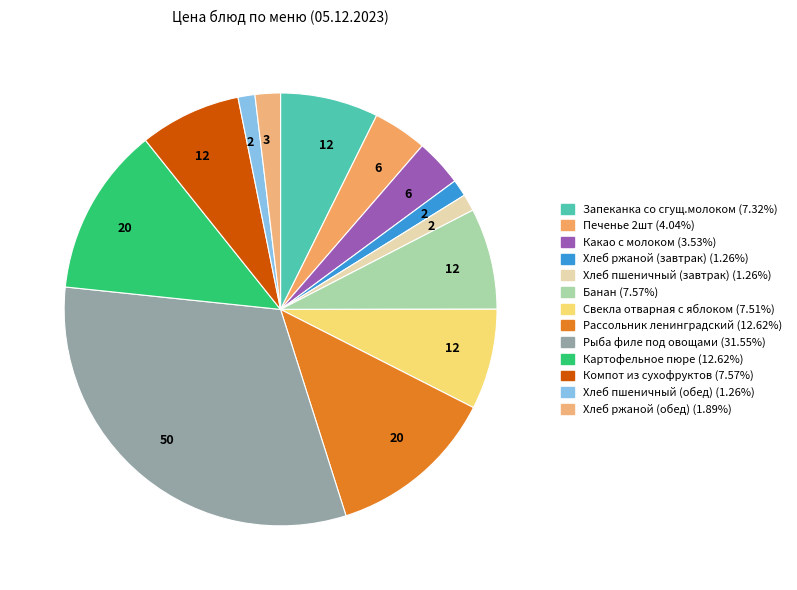

How many segments does this pie chart have?

13